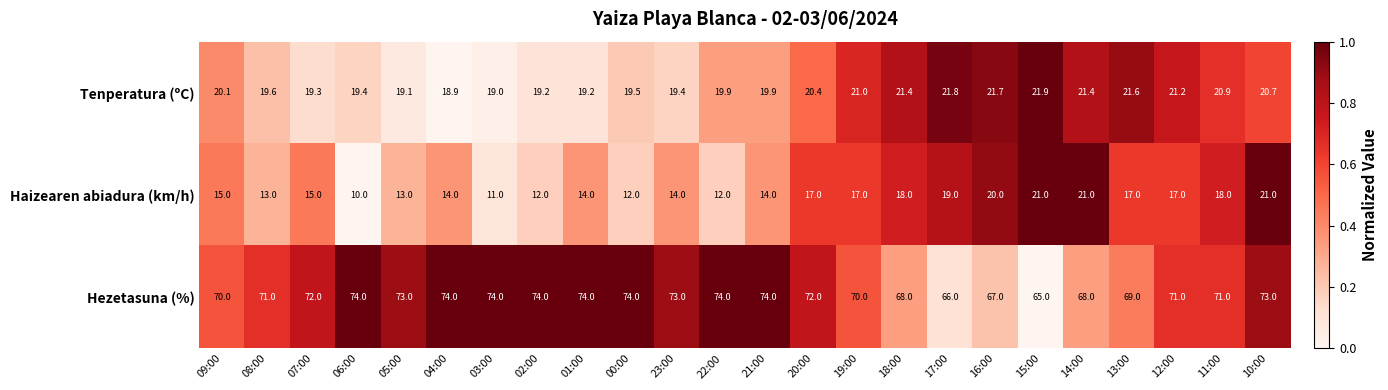

What is the average value of the Haizearen abiadura (km/h) series?

15.6